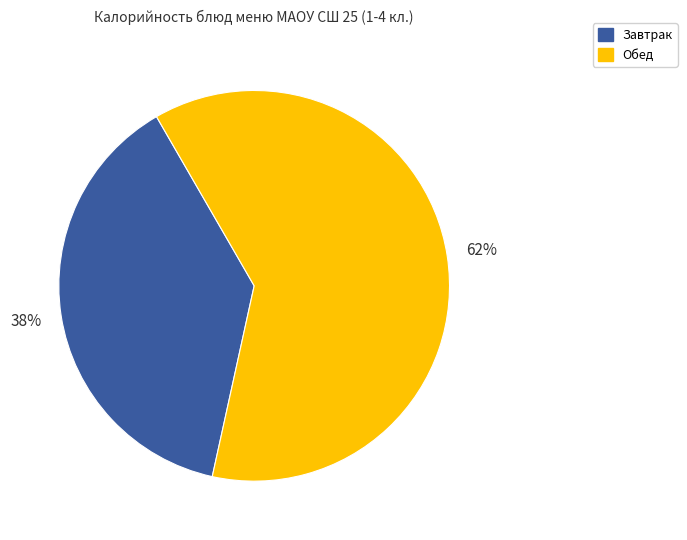

Does any single category account for the majority?

Yes